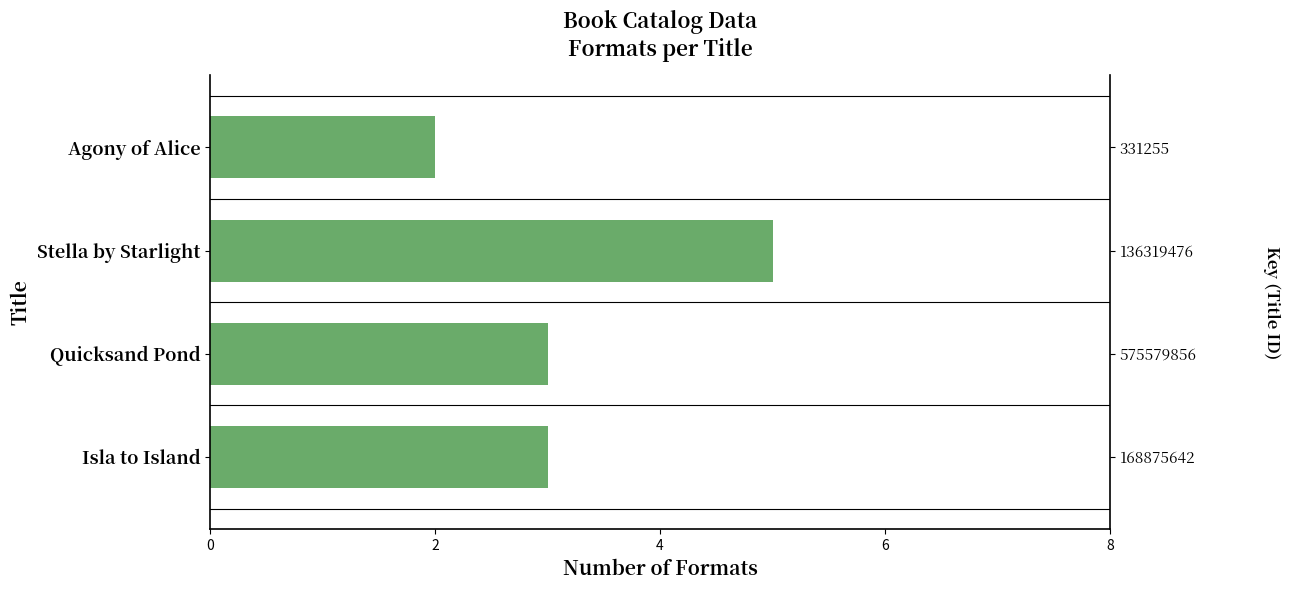

Between Stella by Starlight and Agony of Alice, which is larger?

Stella by Starlight